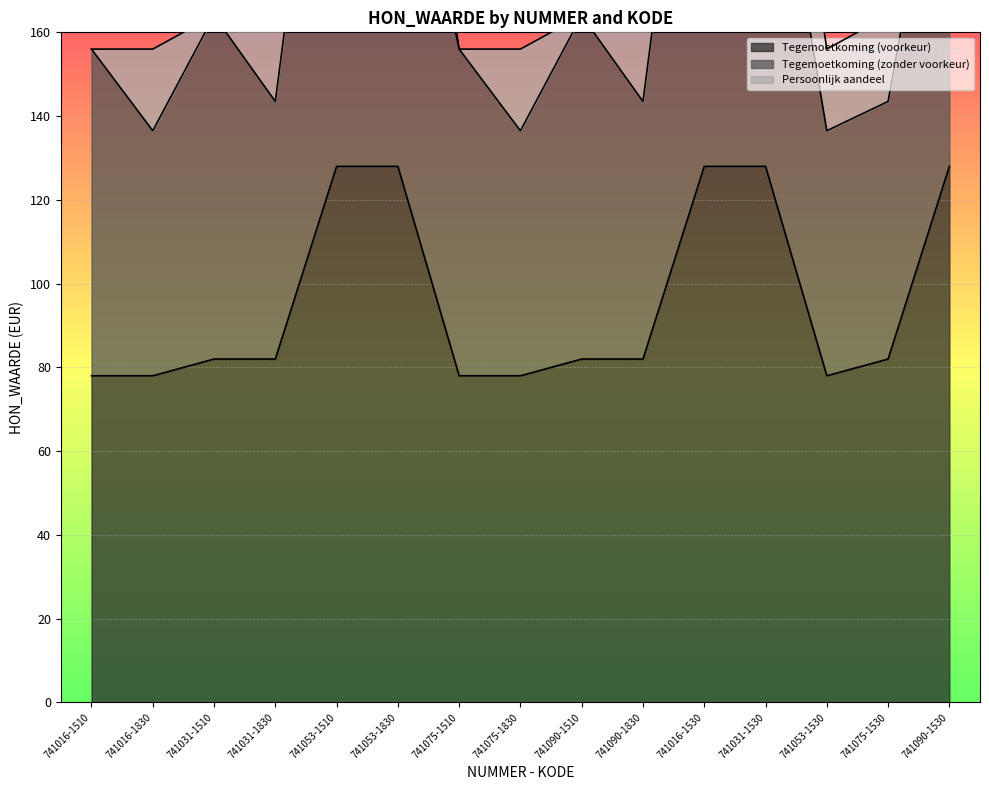

True or false: Persoonlijk aandeel has more than 2 points higher than both neighbors.

True